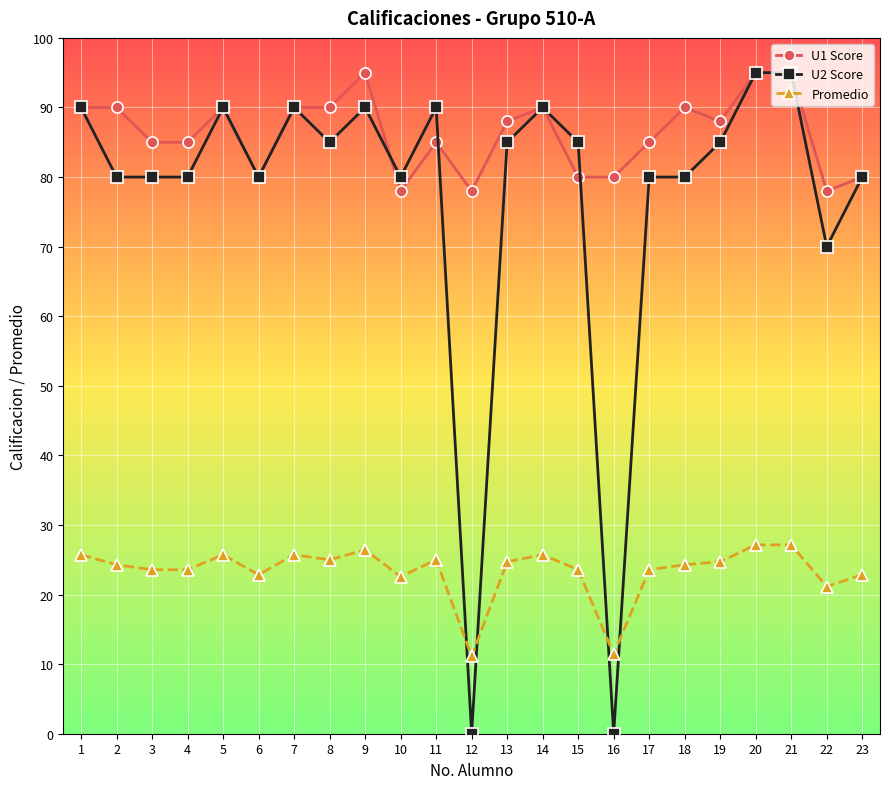

What are all the series names shown in the legend?

U1 Score, U2 Score, Promedio